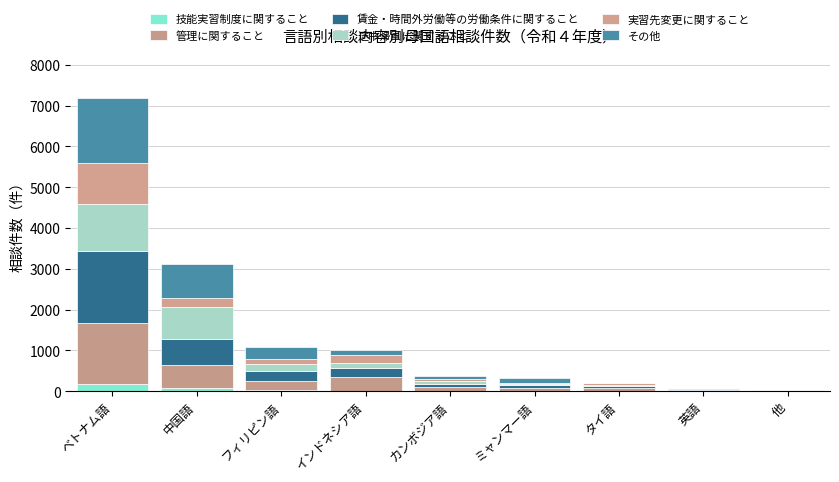

Count the number of categories in the chart.

9